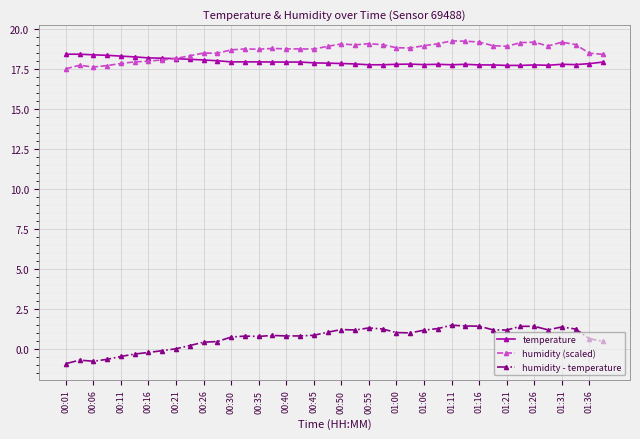

True or false: temperature has more than 0 points higher than both neighbors.

True